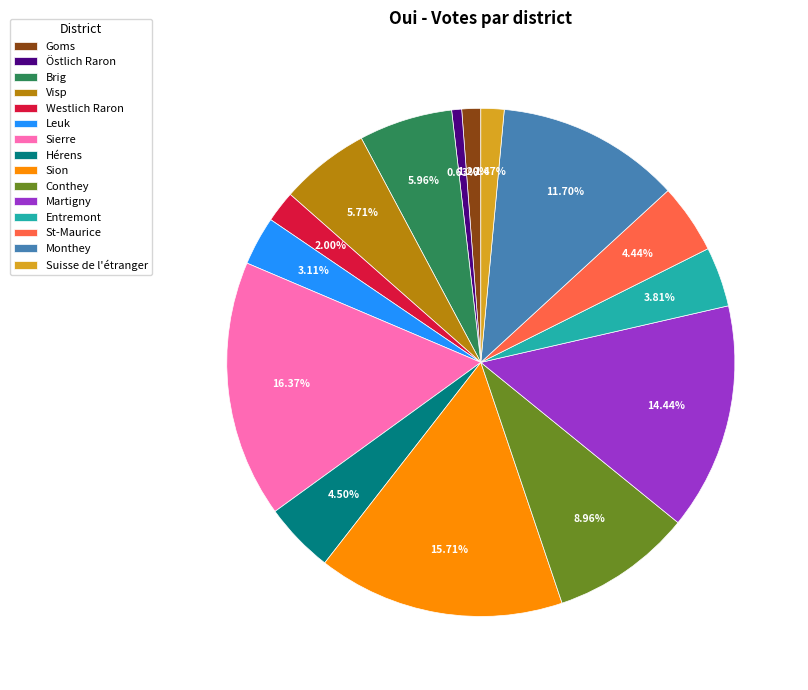

Which category has the biggest portion of the pie?

Sierre